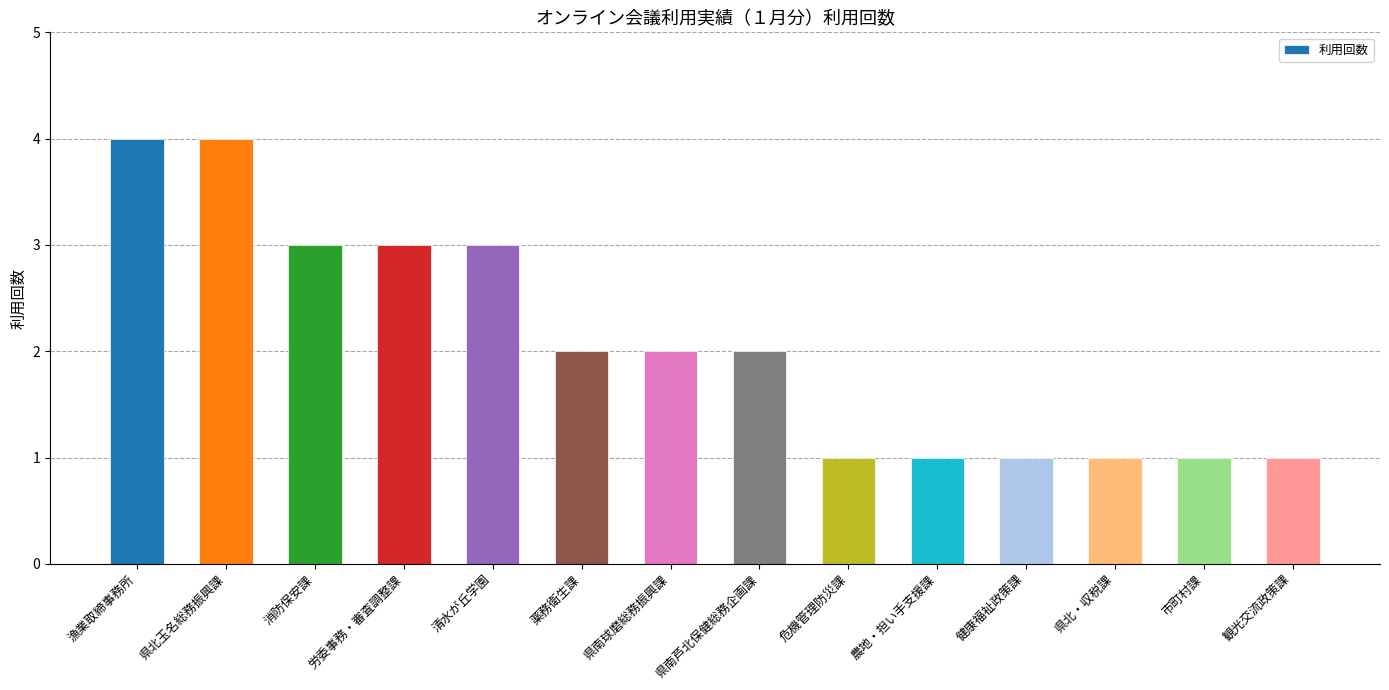

Reading left to right, transcribe all the data shown in this chart.

漁業取締事務所=4	県北玉名総務振興課=4	消防保安課=3	労委事務・審査調整課=3	清水が丘学園=3	薬務衛生課=2	県南球磨総務振興課=2	県南芦北保健総務企画課=2	危機管理防災課=1	農地・担い手支援課=1	健康福祉政策課=1	県北・収税課=1	市町村課=1	観光交流政策課=1